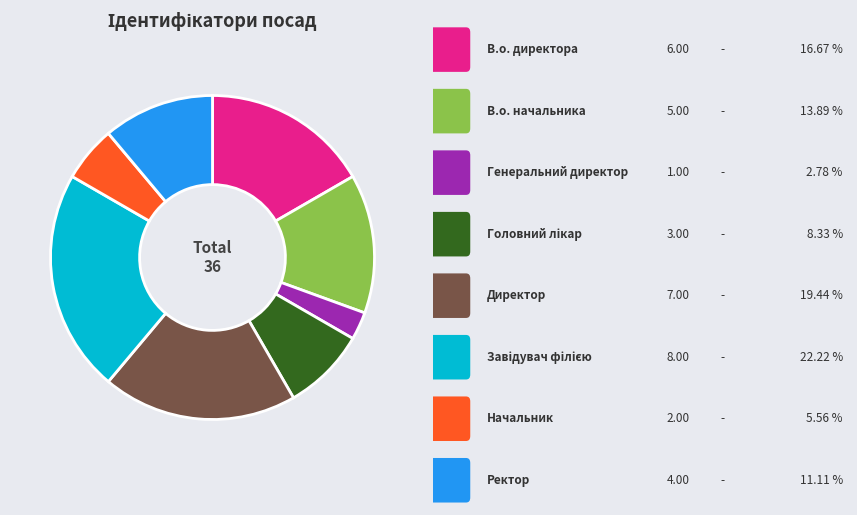

How many slices are in this pie chart?

8